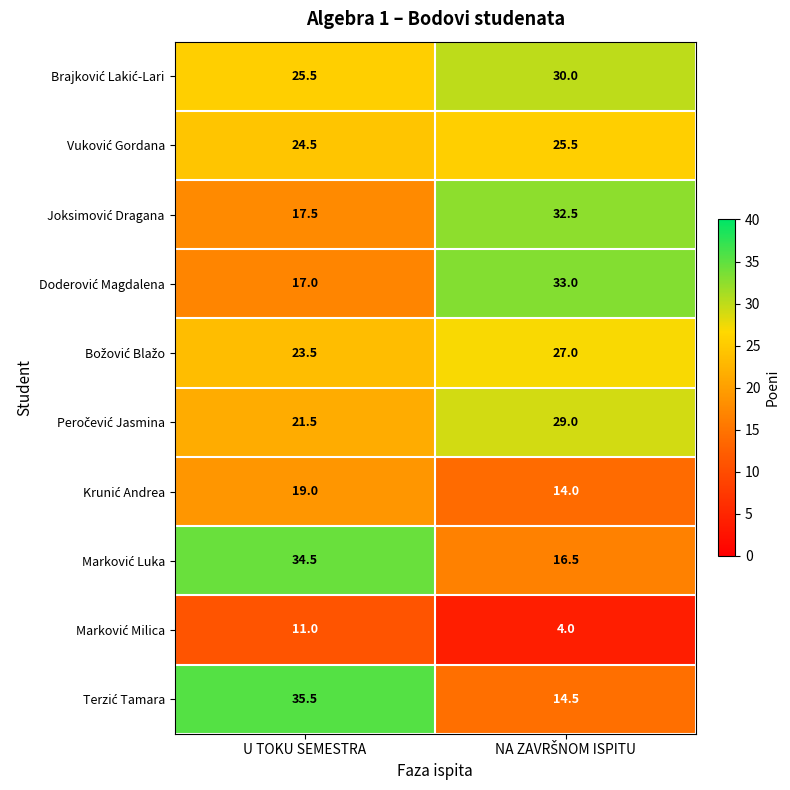

Which label corresponds to the largest value in the chart?

U TOKU SEMESTRA